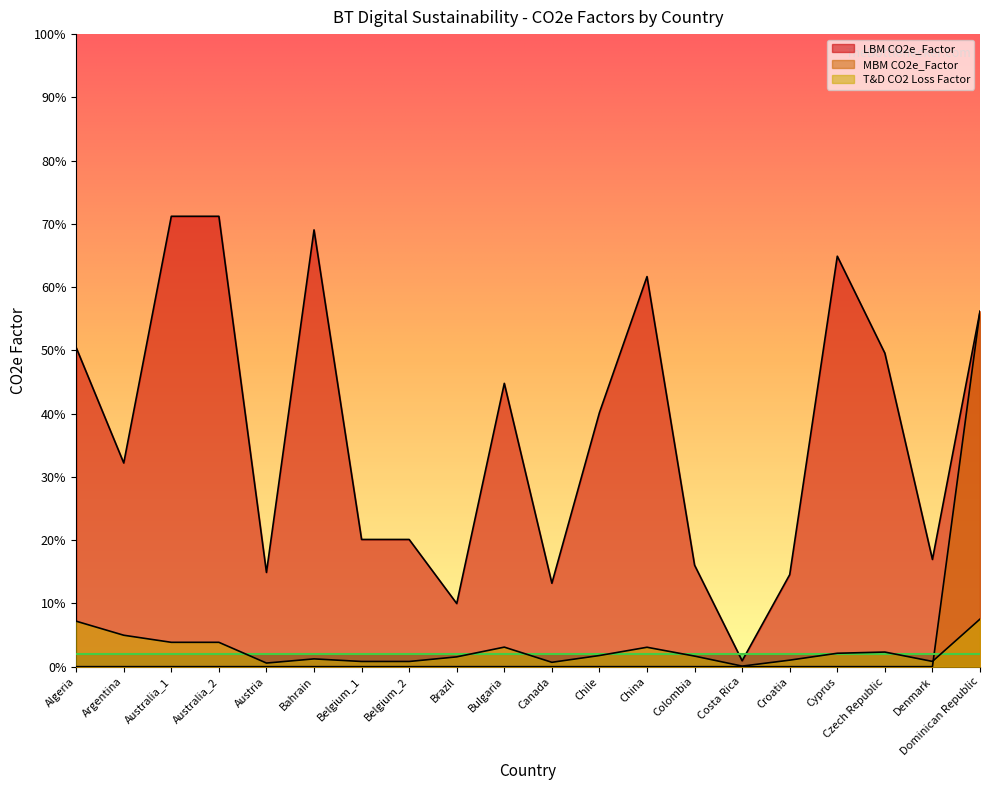

The T&D CO2 Loss Factor series shows 0.1 at Dominican Republic. True or false?

True